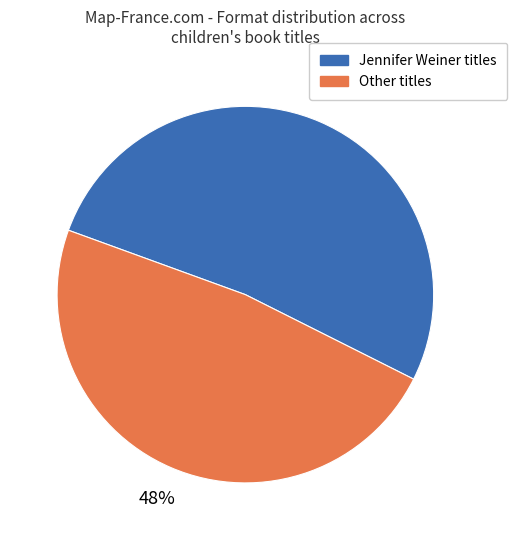

To the nearest percent, what is the difference between the largest and smallest slice percentages?

4%